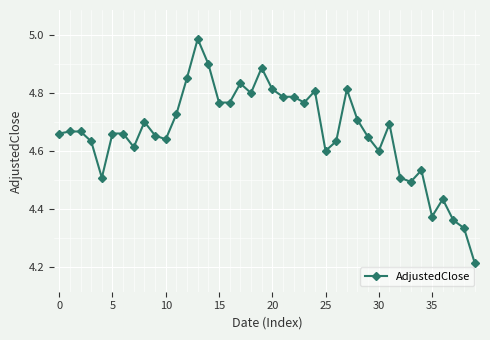

What is the sum of all values?

186.5